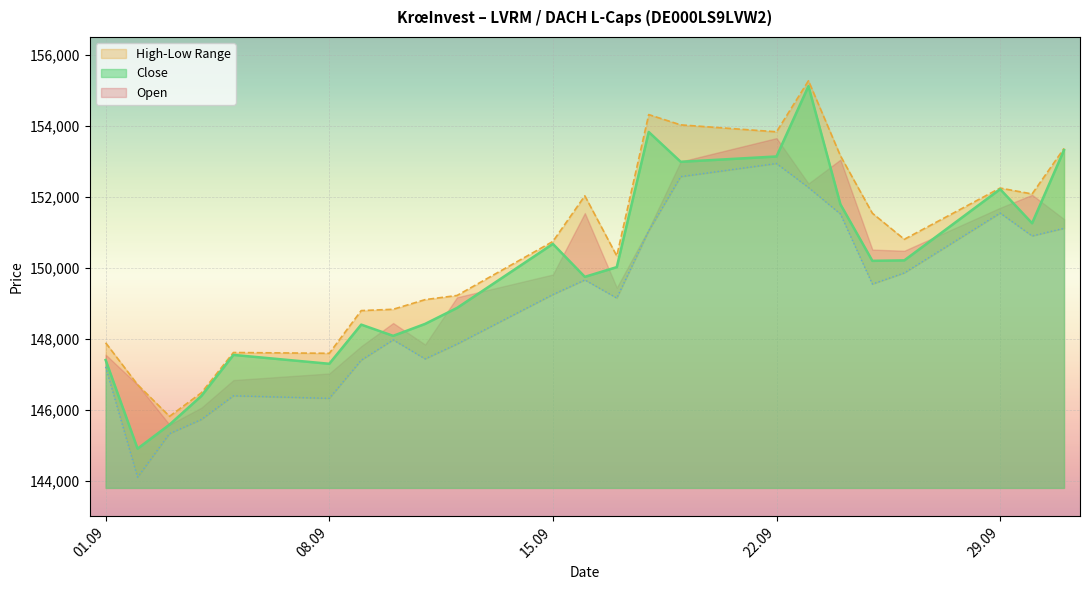

The value of Close at 08.09 is 147293. True or false?

True